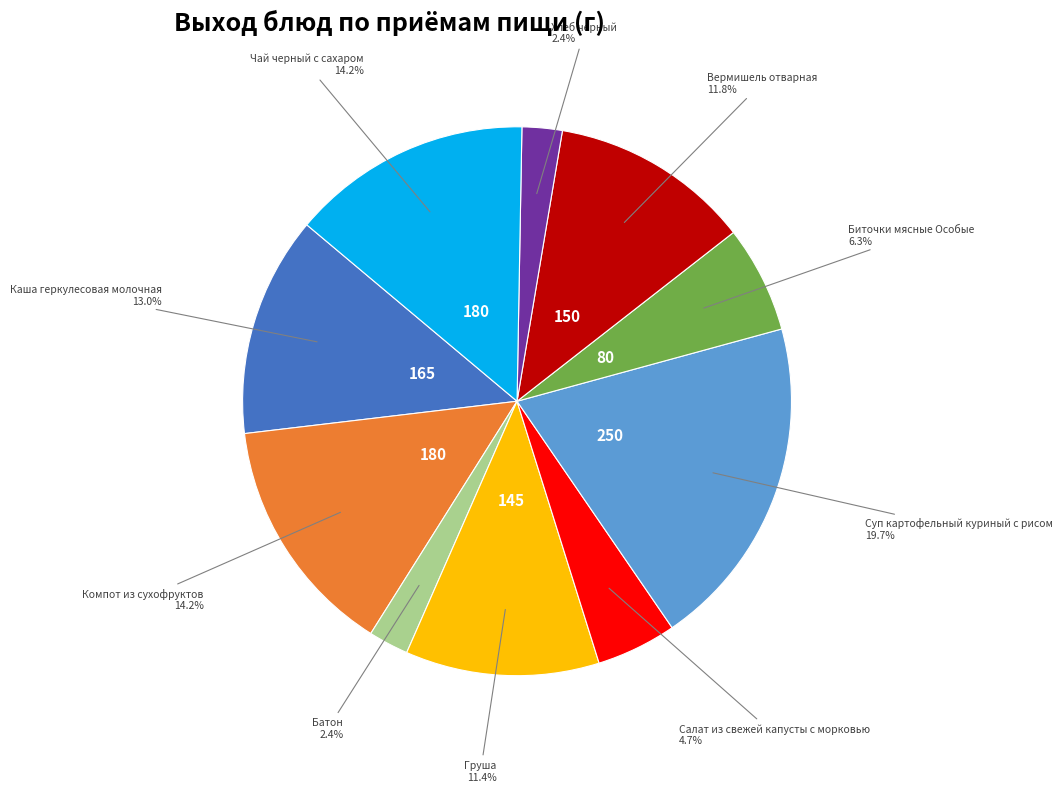

Does any single category account for the majority?

No